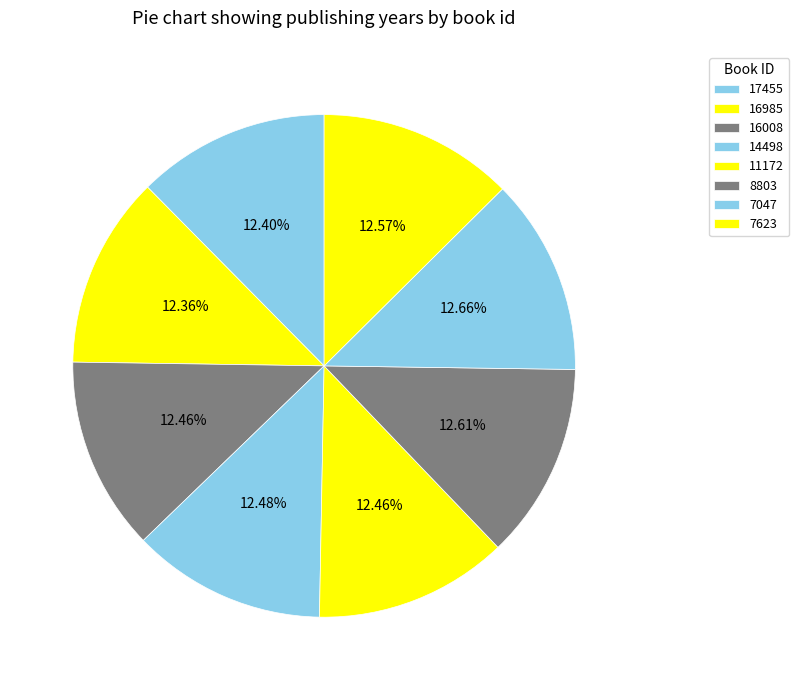

How many slices are in this pie chart?

8